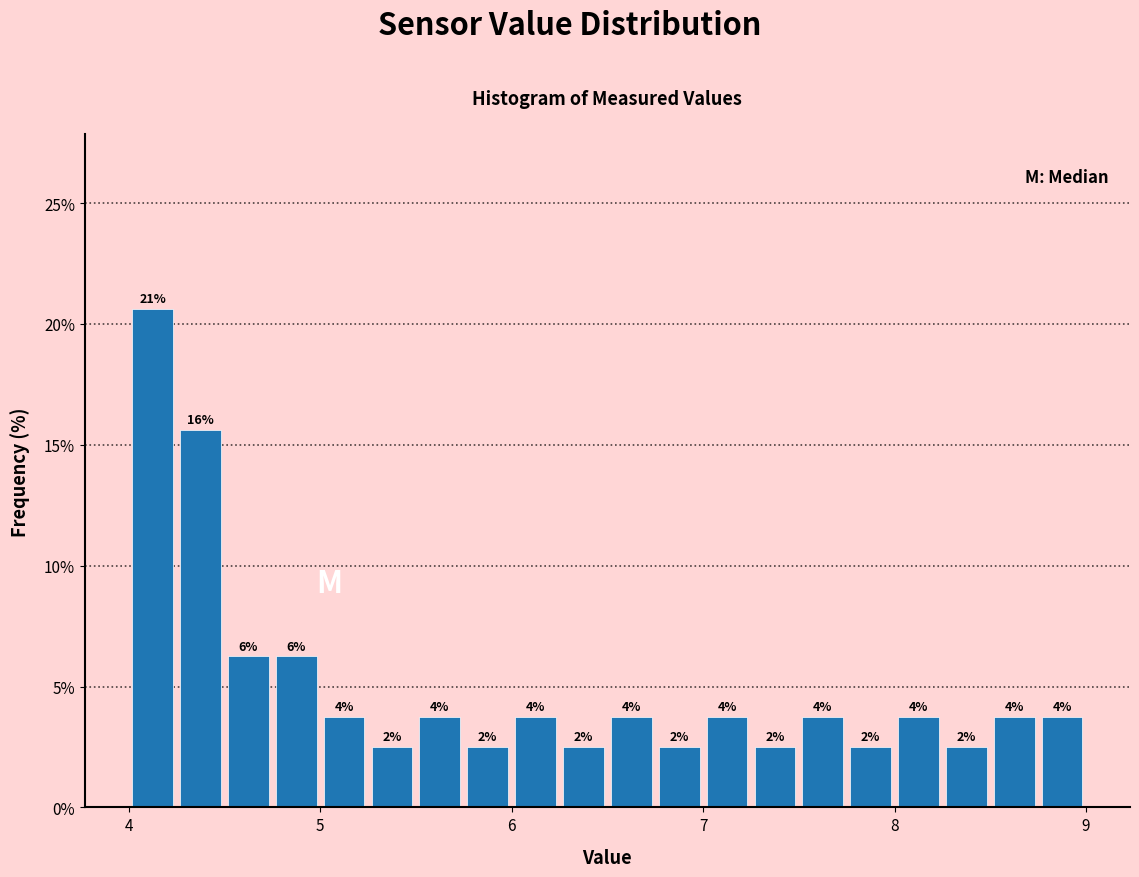

Around what value on the x-axis is the tallest bar? Give the approximate position of its centre, as read against the axis.

4.1